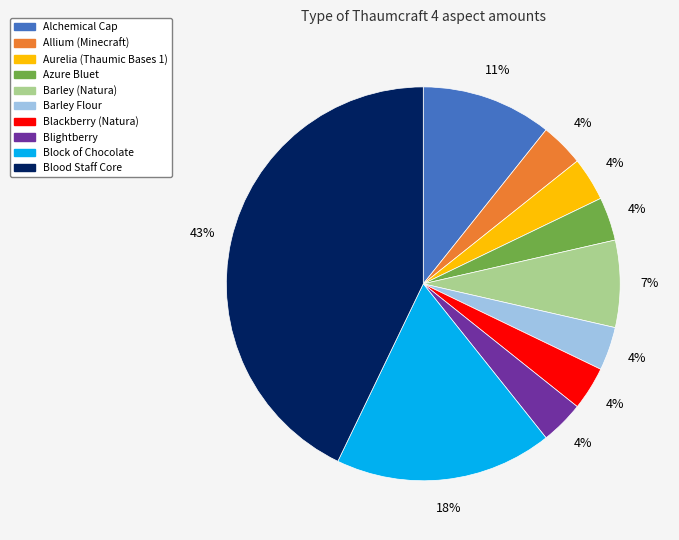

How many slices are in this pie chart?

10